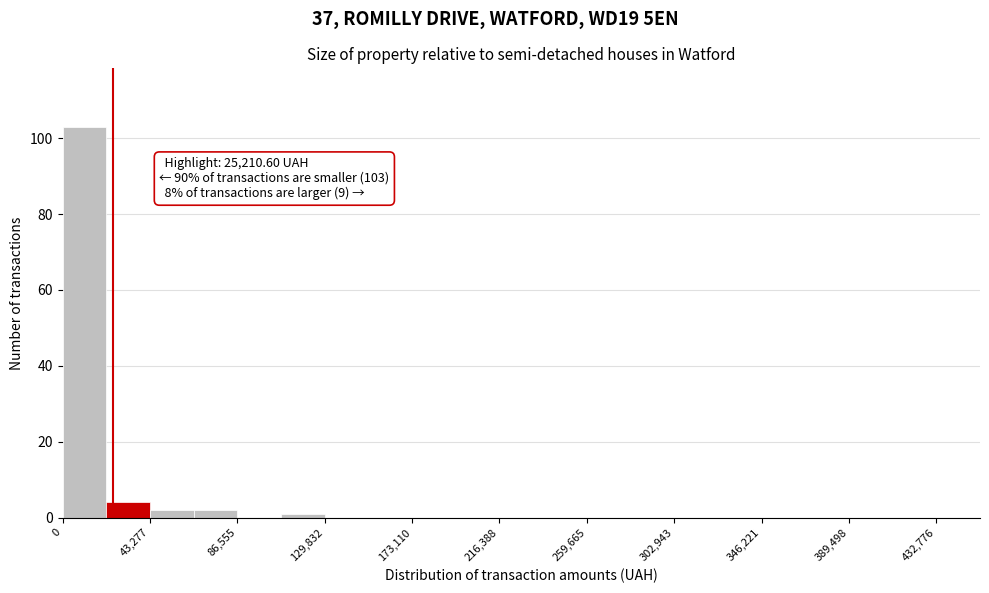

Which range on the x-axis has the tallest bar?

0 to 20000